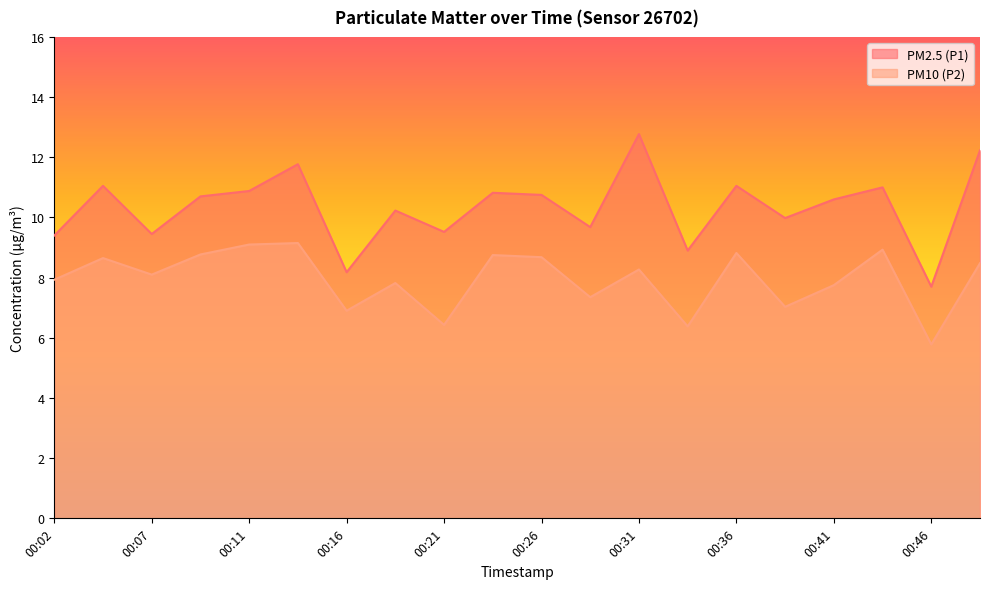

True or false: PM2.5 (P1) and PM10 (P2) cross at least once.

False